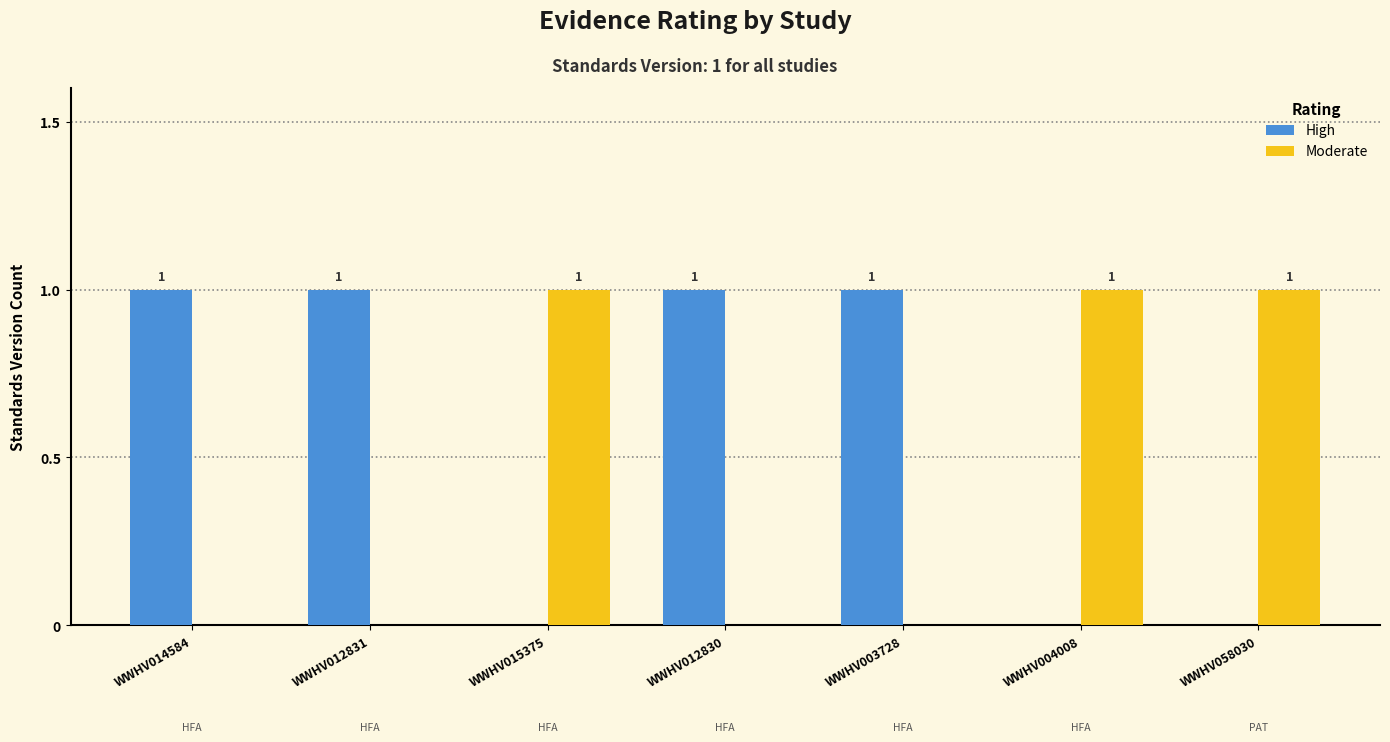

How many data points does each series have?

7